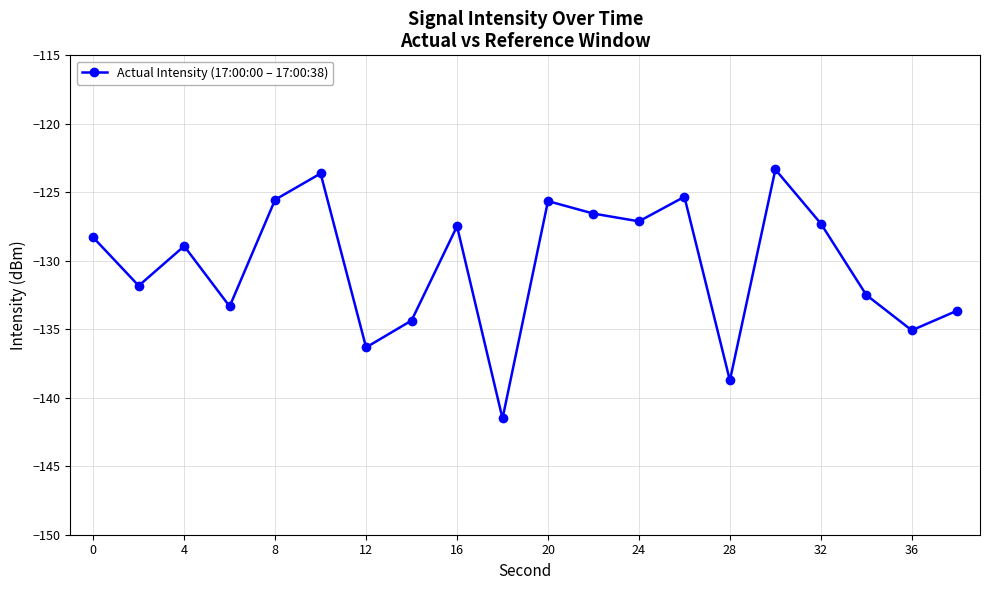

What is the difference between the maximum and minimum values?

18.2